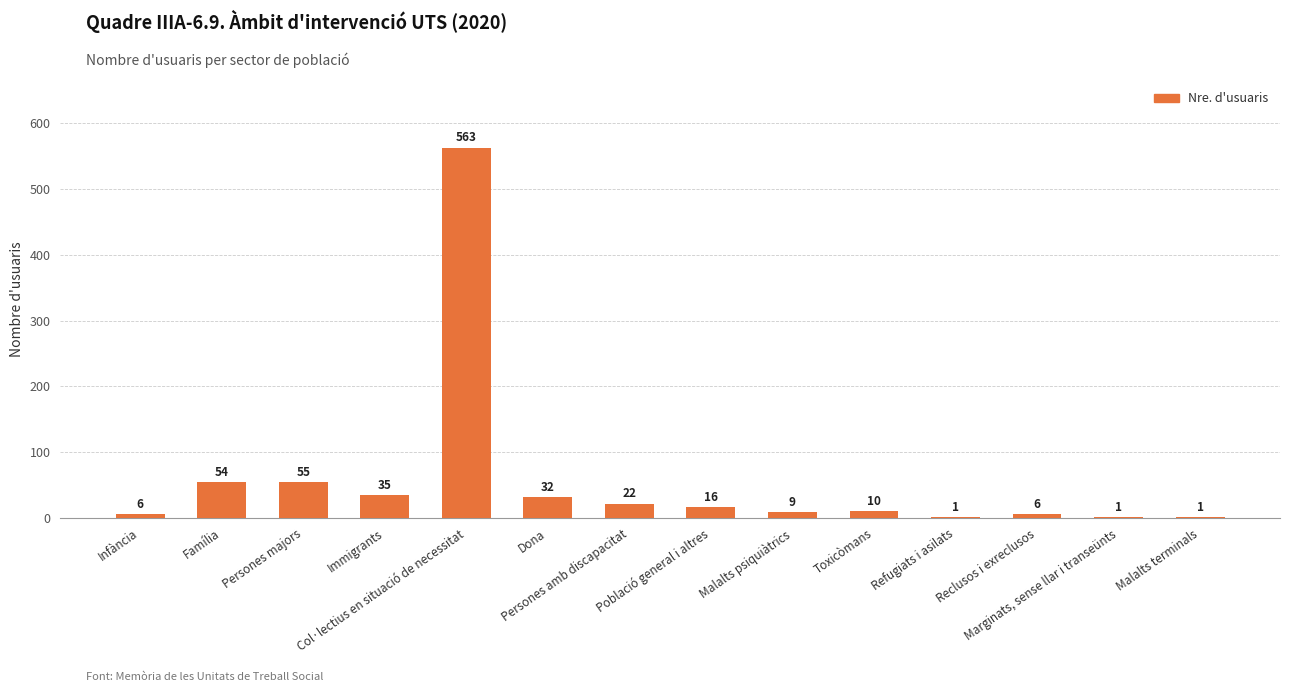

What is the sum of all values?

811